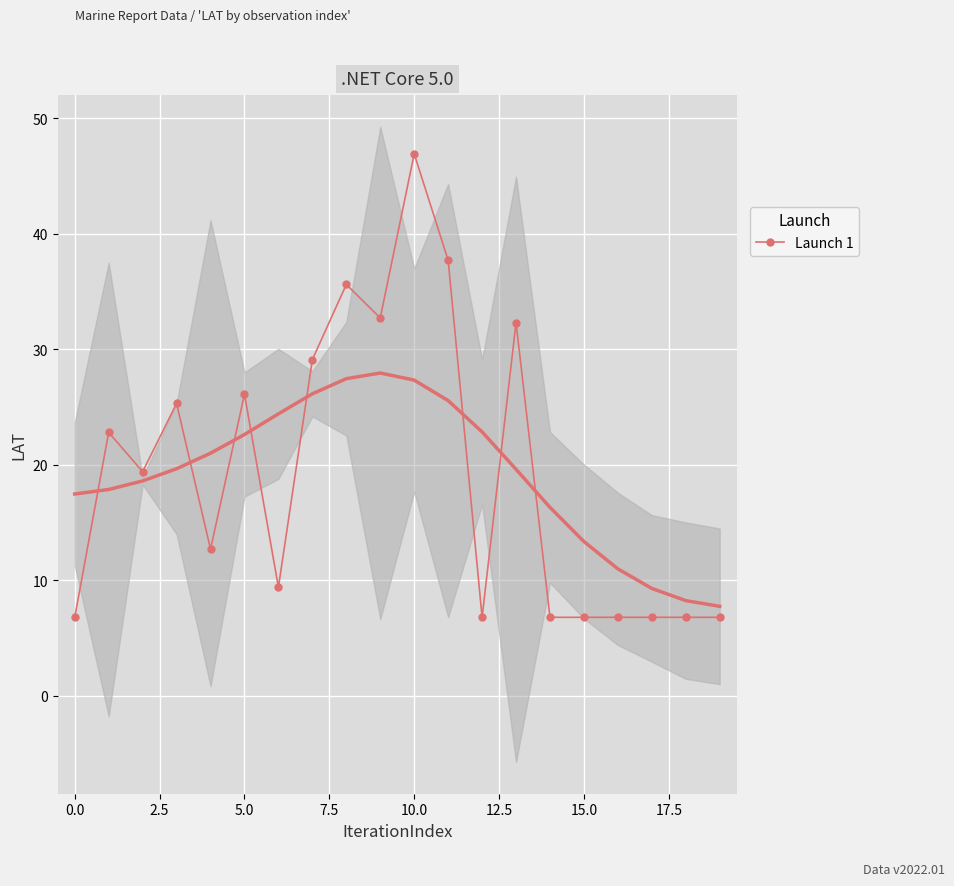

How many points are lower than both their immediate neighbors (excluding endpoints)?

5